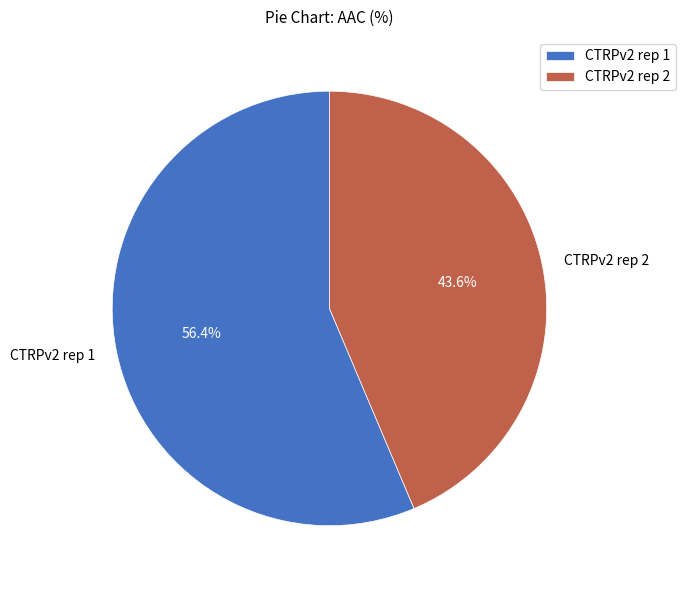

Combined, do CTRPv2 rep 1 and CTRPv2 rep 2 account for over 50%?

Yes